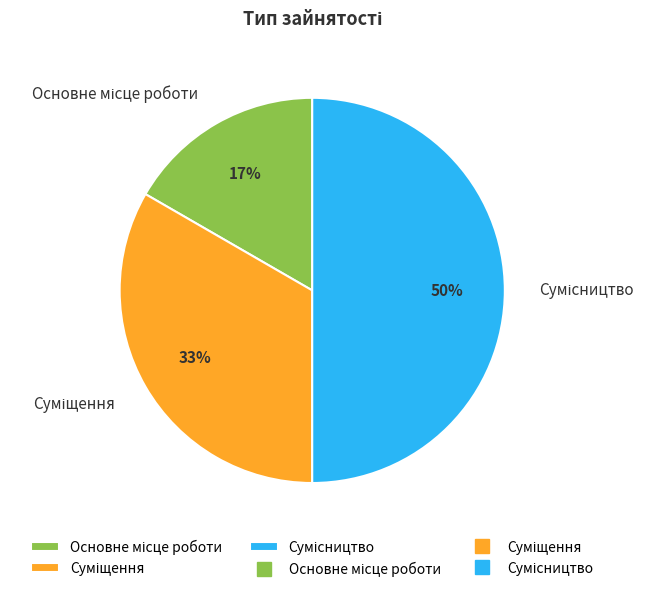

To the nearest percent, what is the difference between the largest and smallest slice percentages?

33%